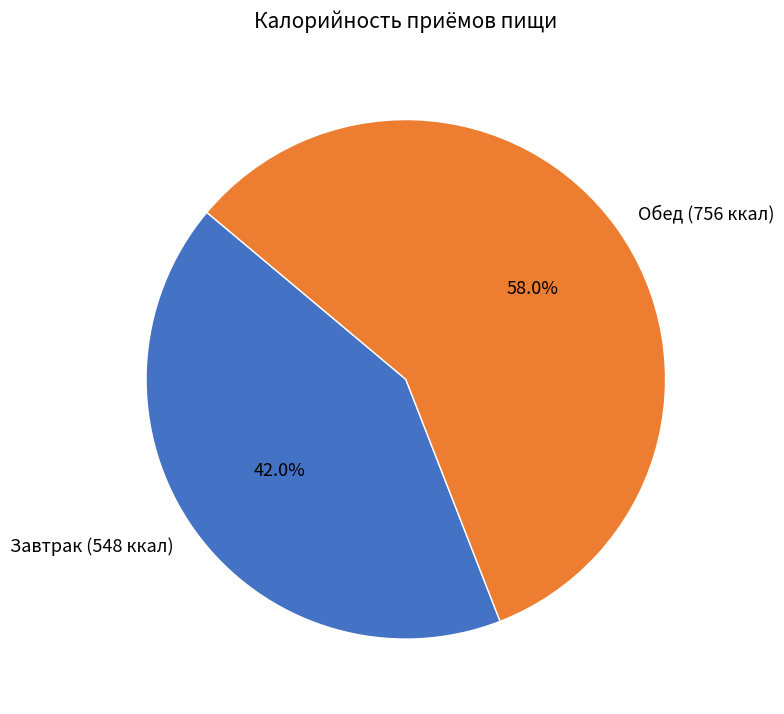

To the nearest percent, what is the combined percentage of Завтрак and Обед?

100%